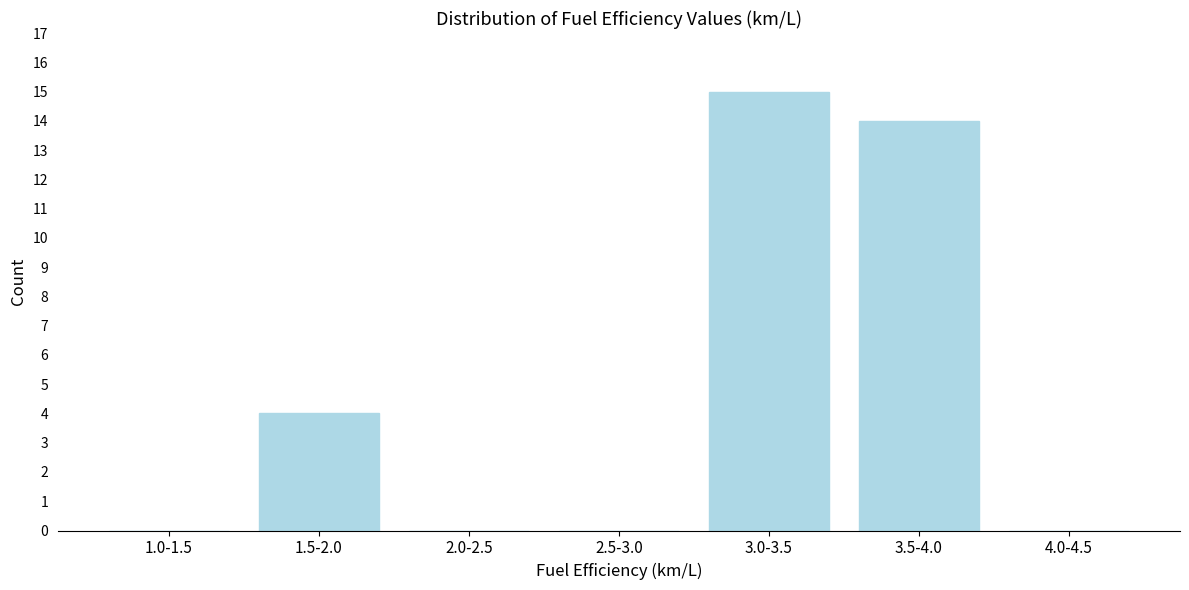

Reading left to right, transcribe all the data shown in this chart.

1.0-1.5=0	1.5-2.0=4	2.0-2.5=0	2.5-3.0=0	3.0-3.5=15	3.5-4.0=14	4.0-4.5=0